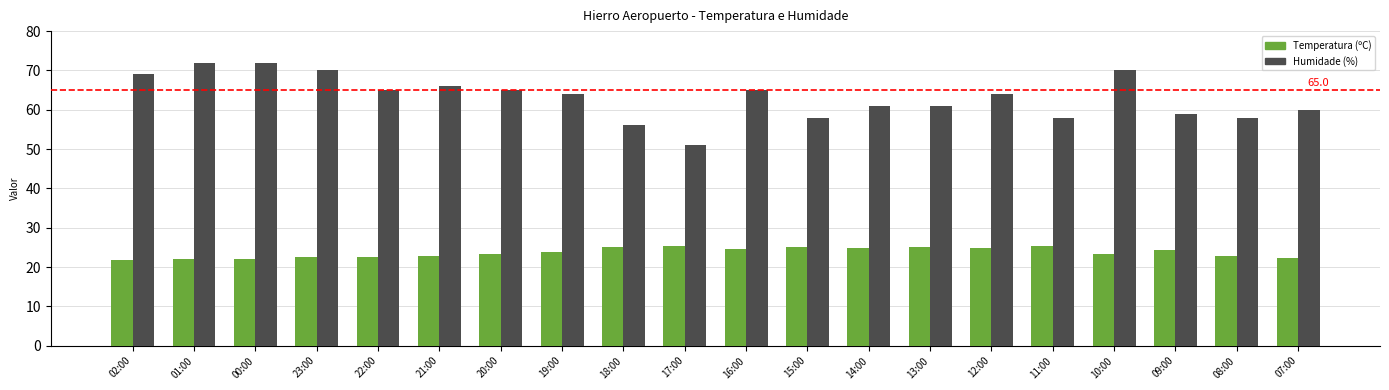

How many data points does each series have?

20